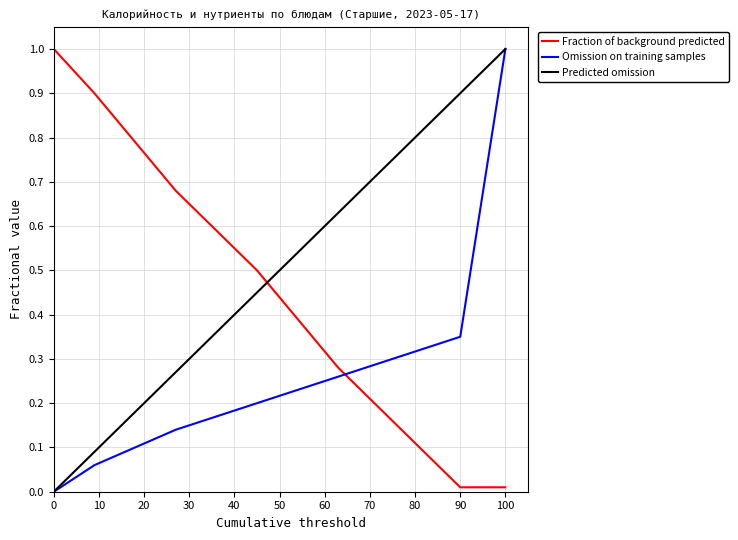

At how many categories does at least one series exceed 0?

12